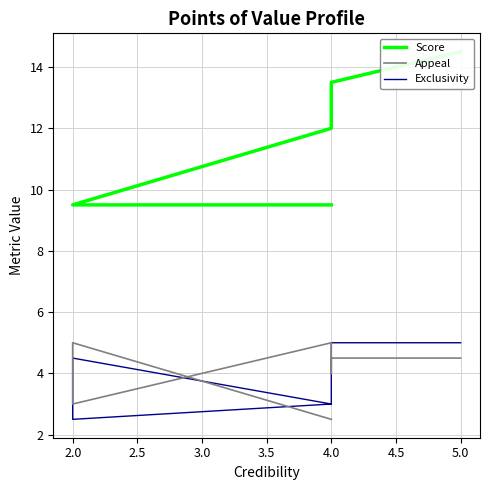

What is the sum of all Exclusivity values?

37.0